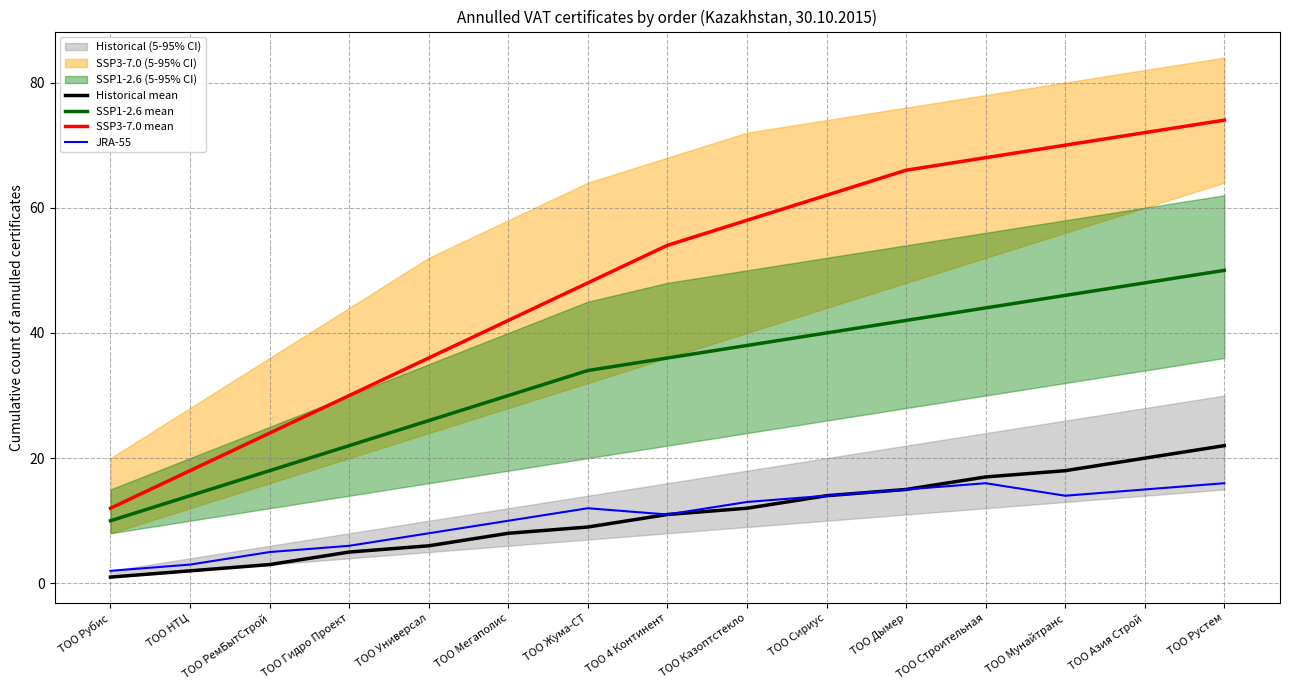

What is the difference between the second highest and minimum values in the SSP3-7.0 mean series?

60